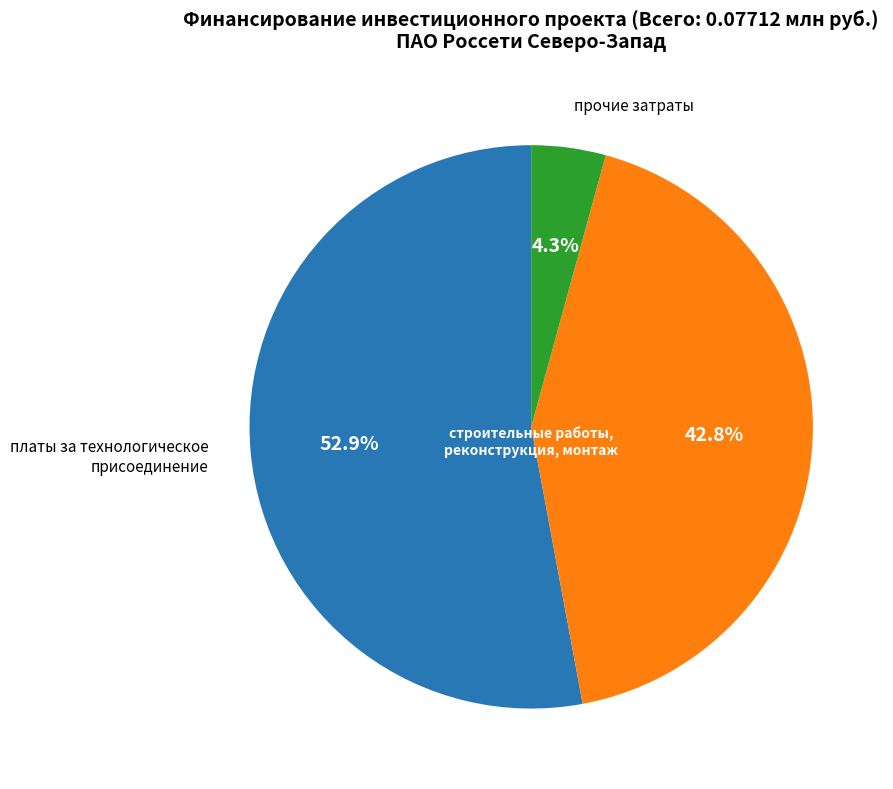

Is there any slice that represents more than half of the pie?

Yes